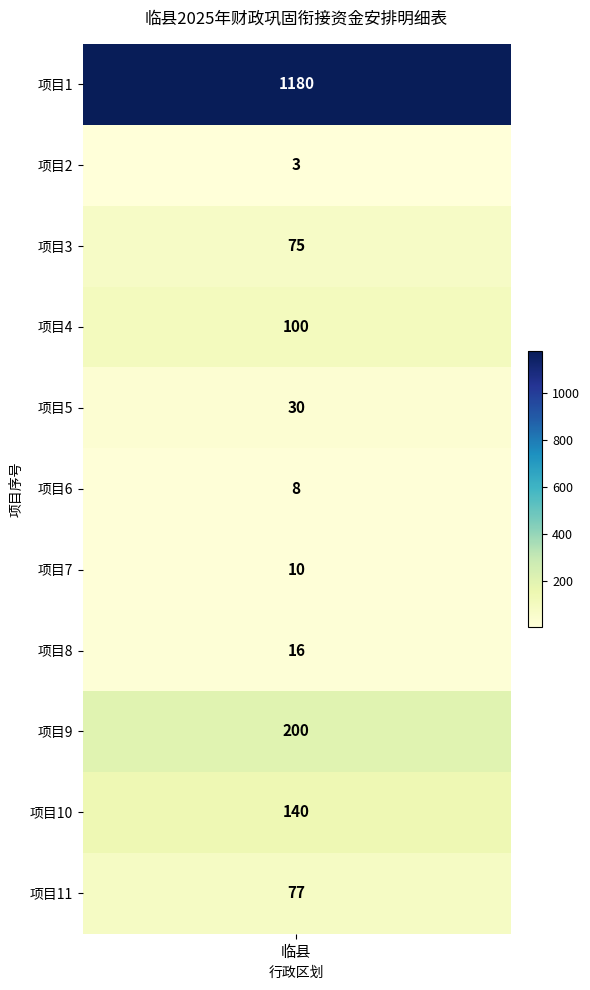

Reading left to right, extract all data points from this chart.

1180	3	75	100	30	8	10	16	200	140	77